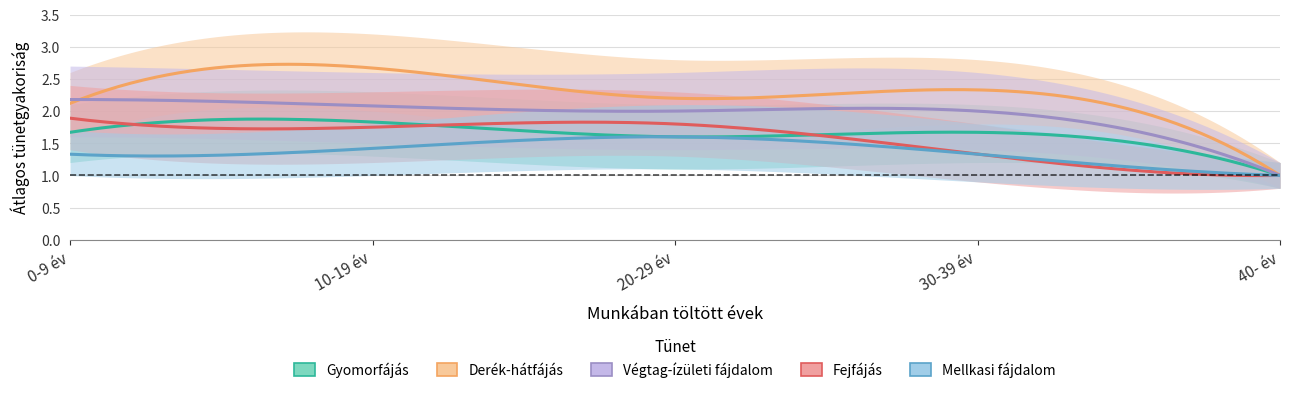

At which category is the sum across all series the highest?

10-19 év